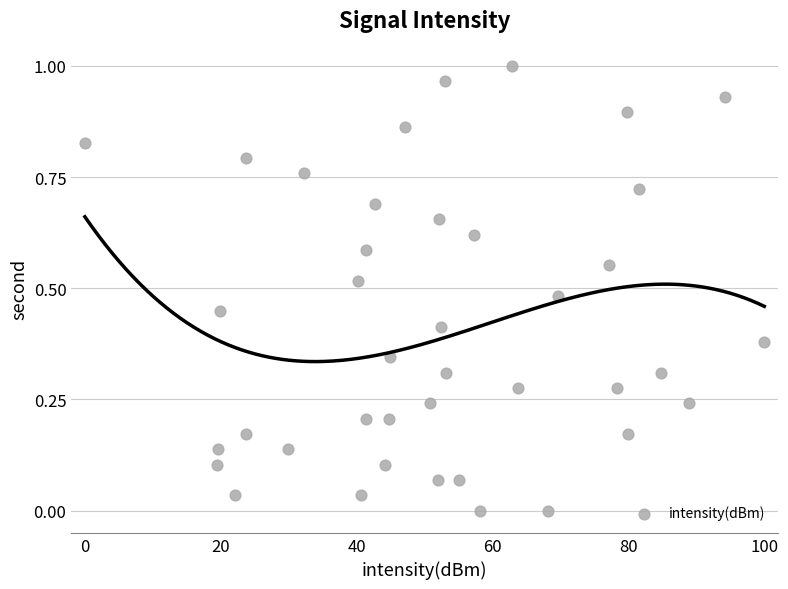

What is the range of X values (max minus min)?

100.0